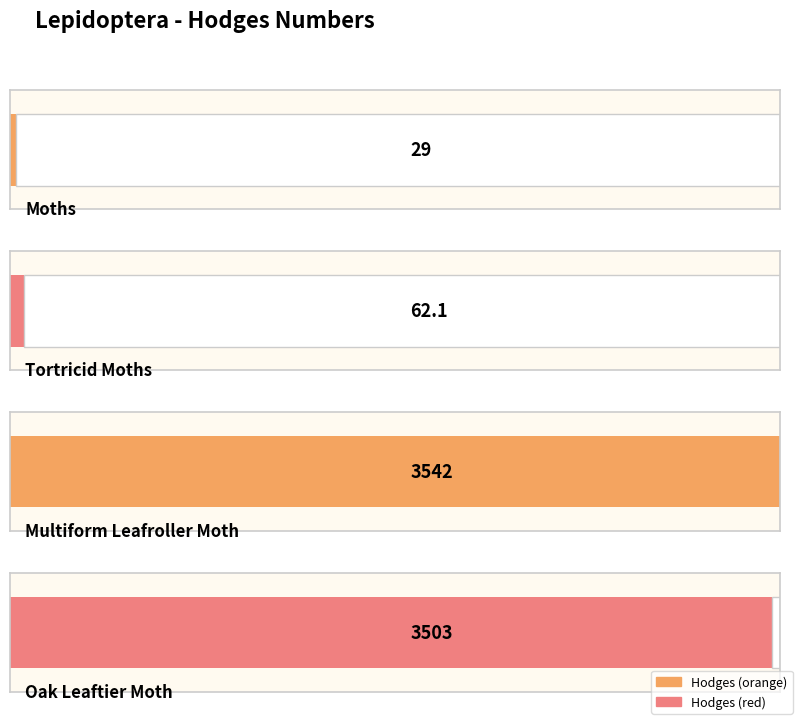

What is the label of the 3rd bar from the left?

Multiform Leafroller Moth